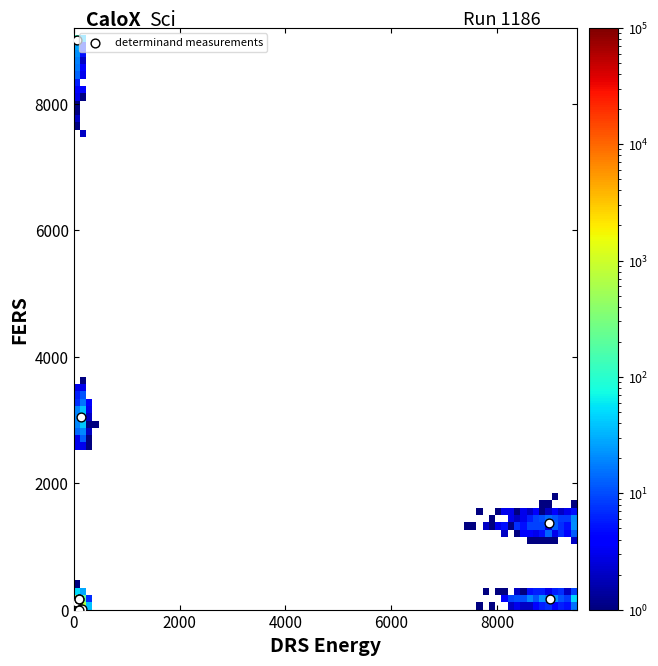

What Y value in the scatter plot is closest to 4500?

3044.3